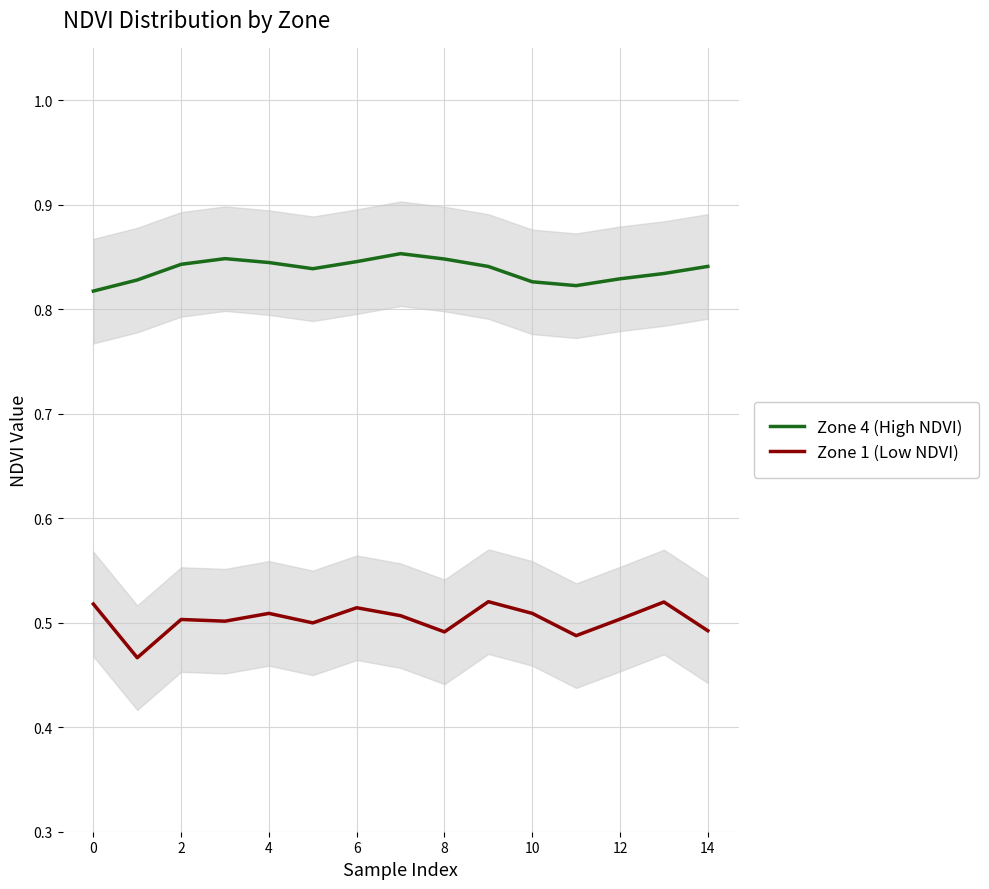

True or false: Zone 4 (High NDVI) and Zone 1 (Low NDVI) intersect in this chart.

False